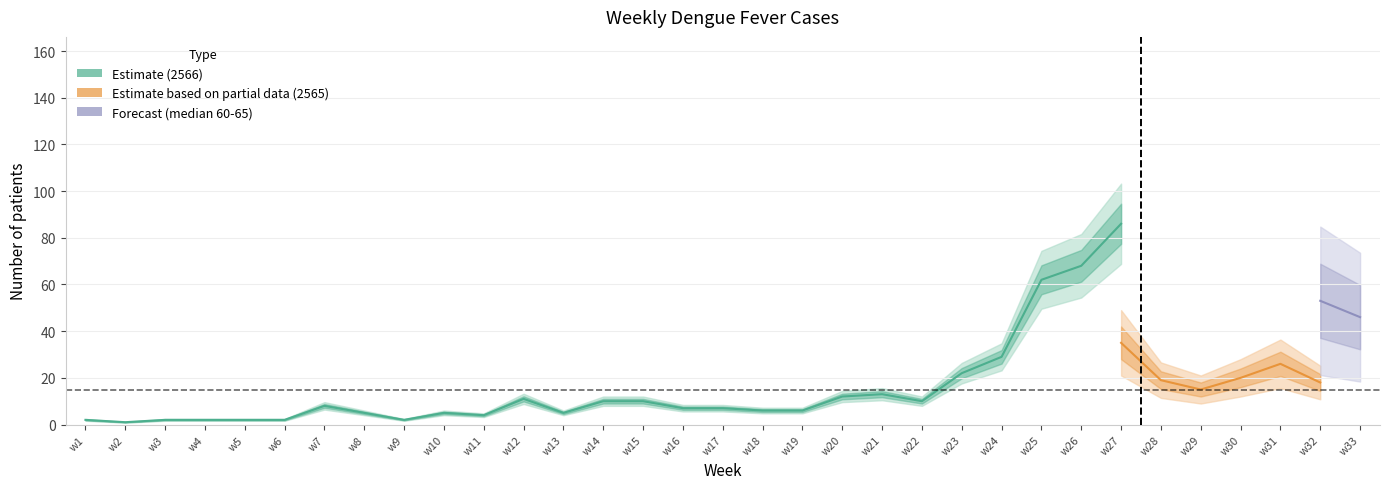

What is the change in value from w1 to w20?

+10